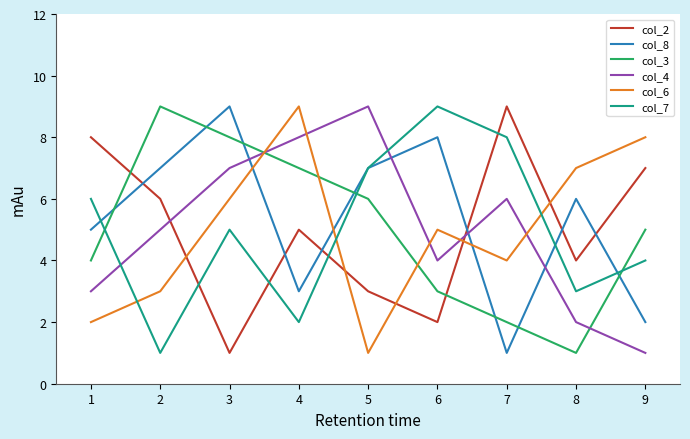

What is the lowest value of the col_2 series?

1